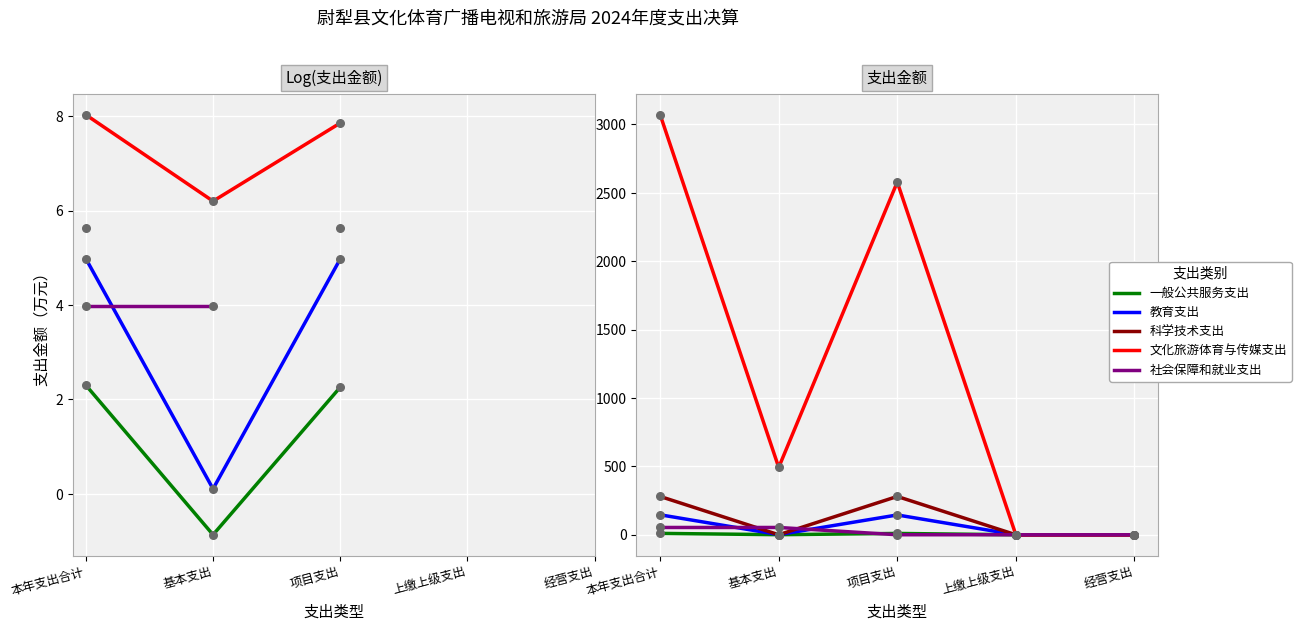

Which series reaches the minimum Y coordinate?

一般公共服务支出